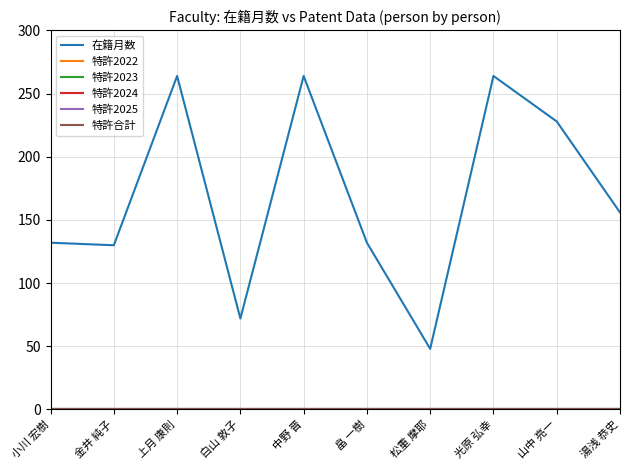

What position from the left is 松重 摩耶?

7